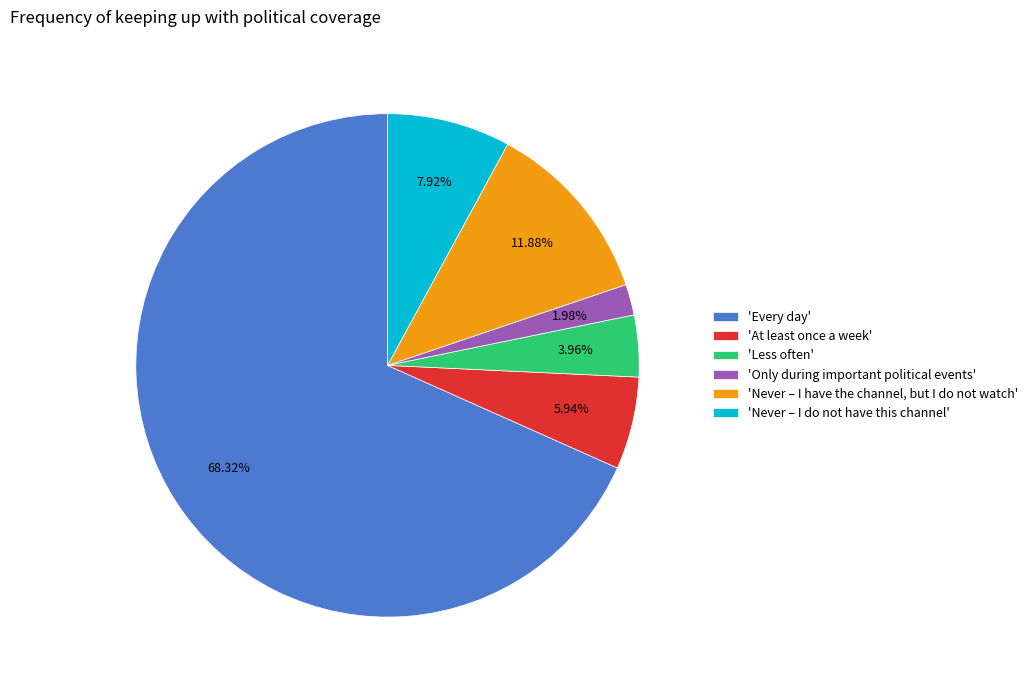

Rank the categories by value from lowest to highest.

'Only during important political events', 'Less often', 'At least once a week', 'Never – I do not have this channel', 'Never – I have the channel, but I do not watch', 'Every day'